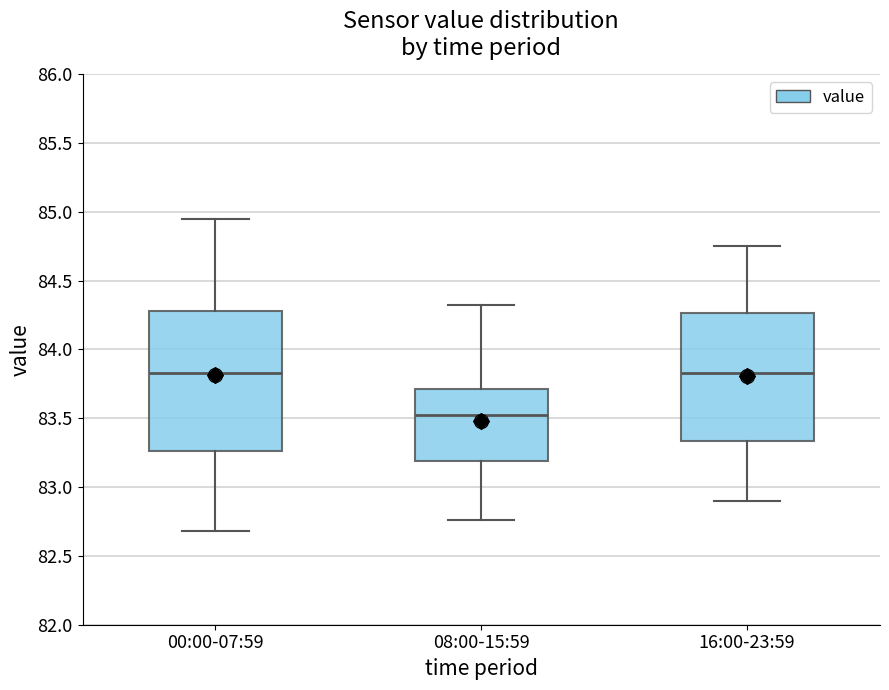

Reading left to right, transcribe this box plot: for each box, give where its median line is, the range the box spans, and where its two whiskers end, as read against the y-axis. The values are not printed on the chart, so give them approximately, as read against the axis.

00:00-07:59: median 83.85, box 83.25 to 84.30, whiskers 82.70 to 84.95
08:00-15:59: median 83.55, box 83.20 to 83.70, whiskers 82.75 to 84.30
16:00-23:59: median 83.85, box 83.35 to 84.25, whiskers 82.90 to 84.75